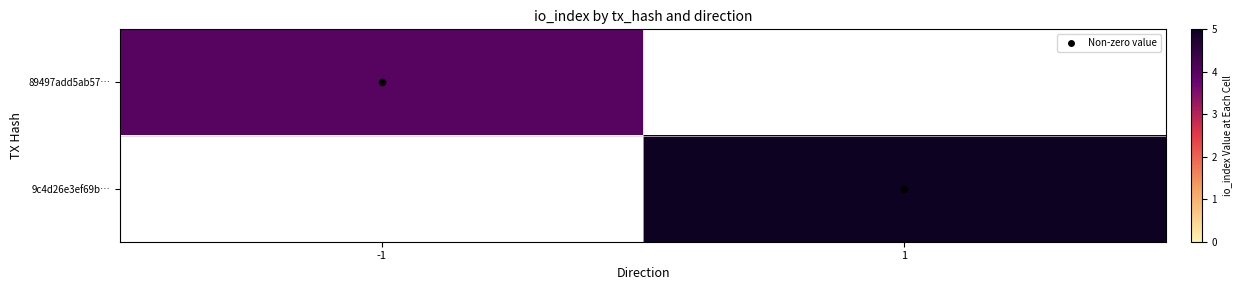

Which has a higher value, -1 or 1?

1